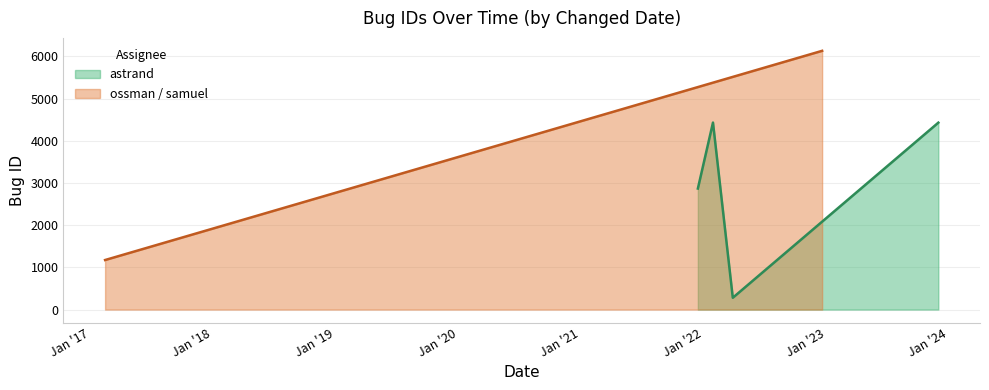

Rank the categories by value from lowest to highest.

2022-03-29, 2017-02-14, 2021-12-15, 2023-12-01, 2022-01-29, 2022-12-20